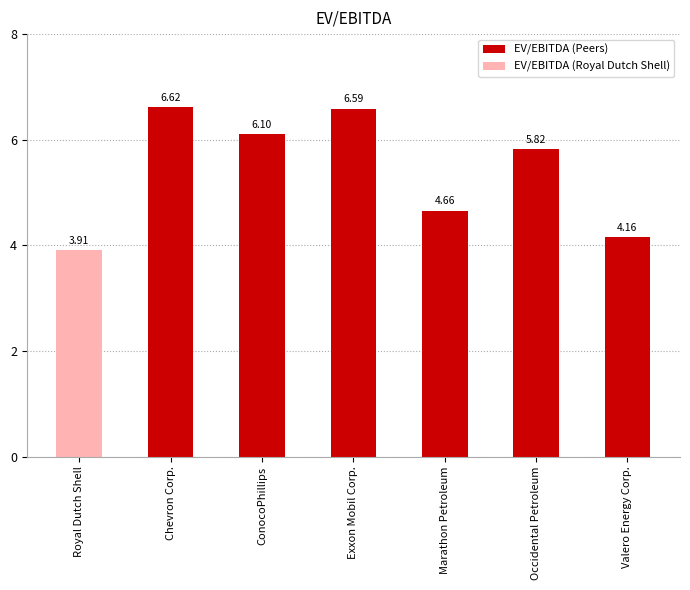

Reading left to right, extract all data points from this chart.

3.9	6.6	6.1	6.6	4.7	5.8	4.2